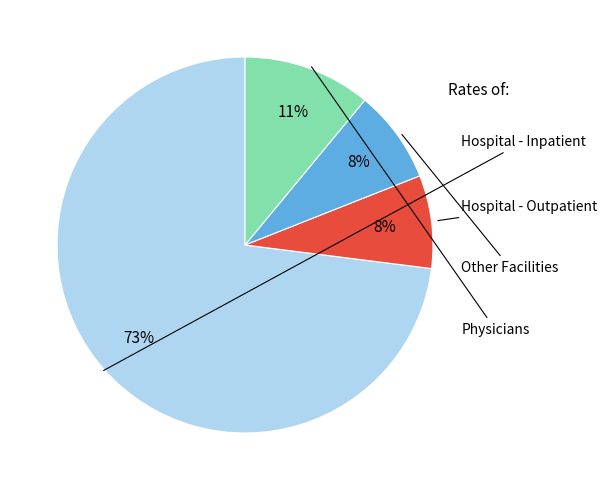

To the nearest percent, what is the difference between the largest and smallest slice percentages?

65%